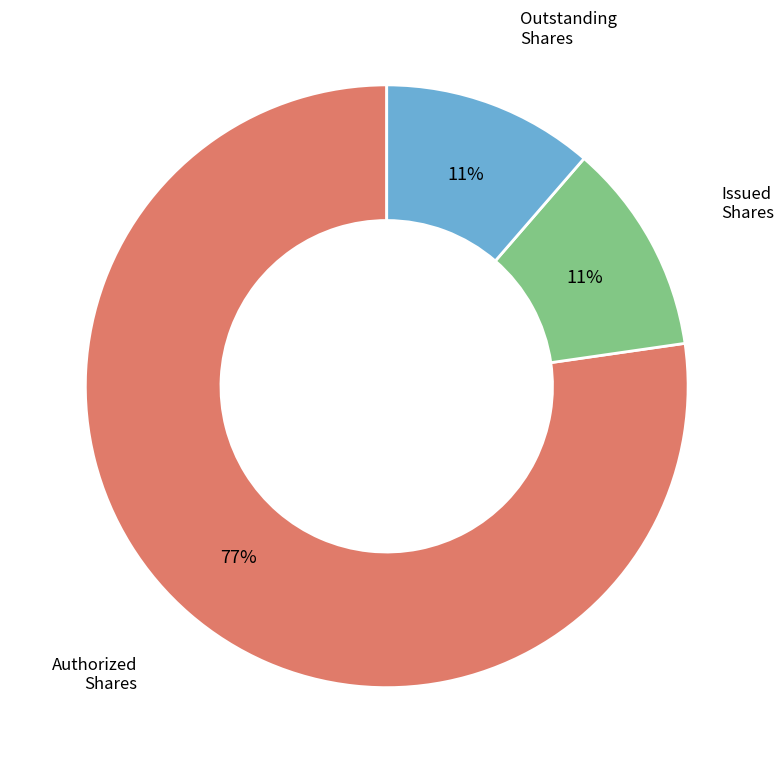

Count the number of slices in the pie.

3